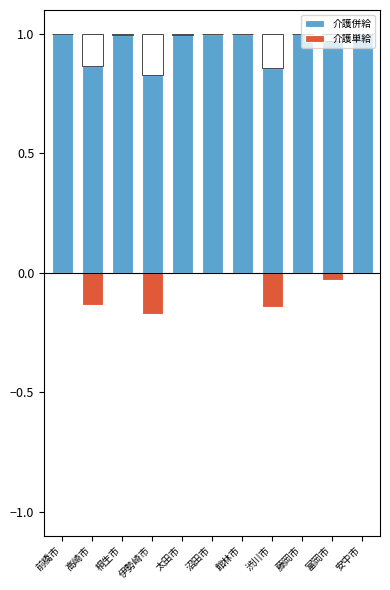

How many bars are there in total?

22